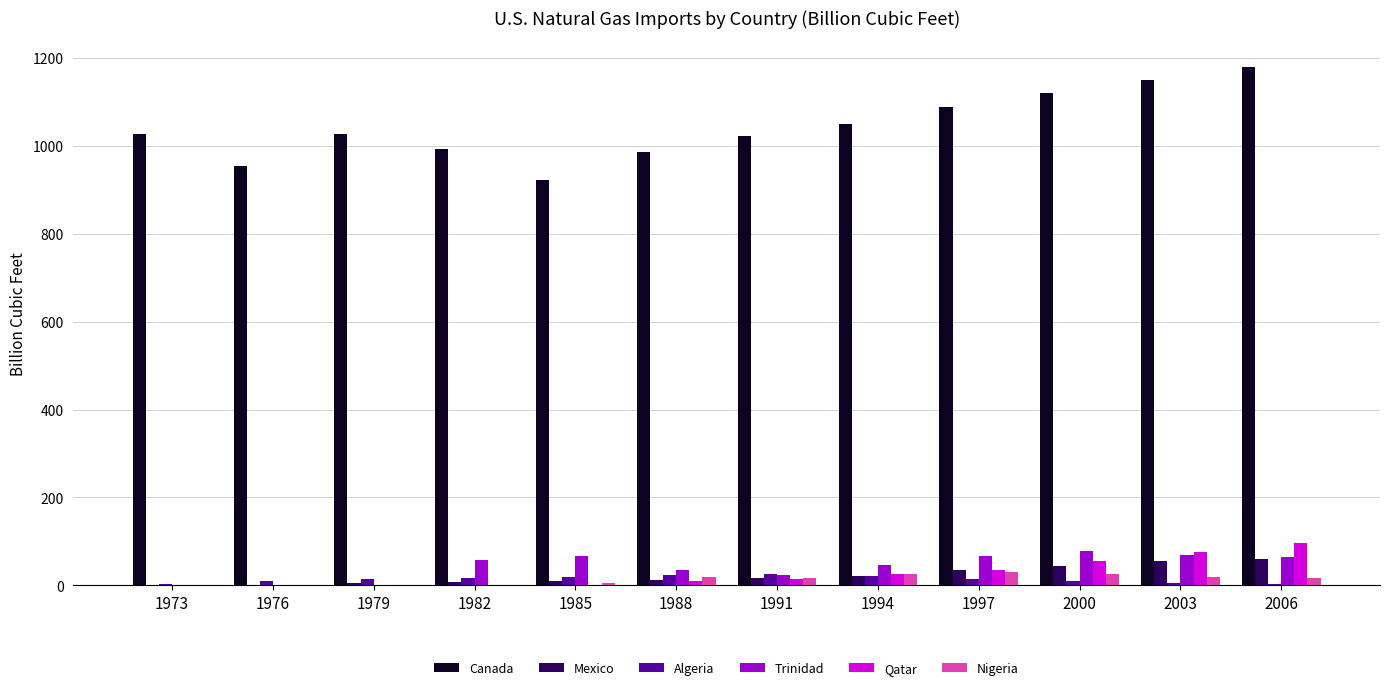

What is the highest value of the Algeria series?

25.9